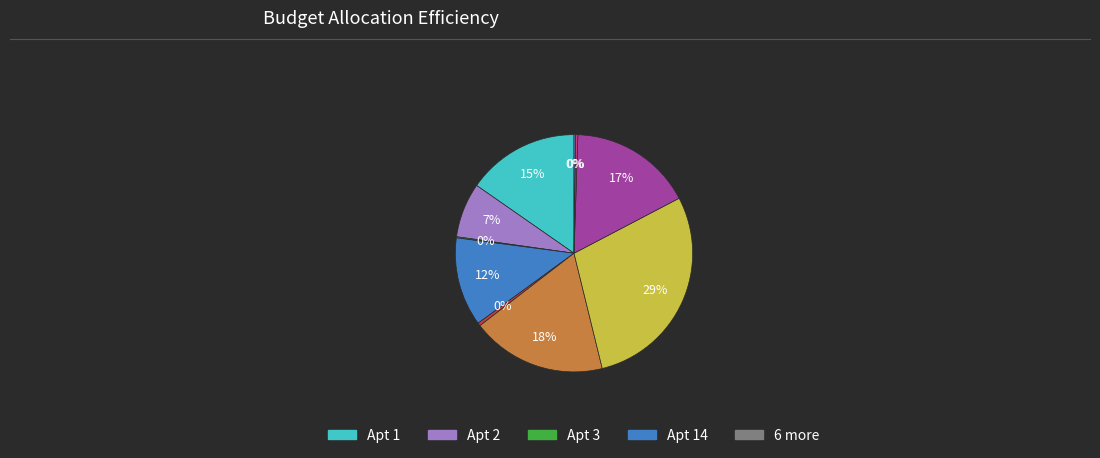

Count the number of slices in the pie.

10